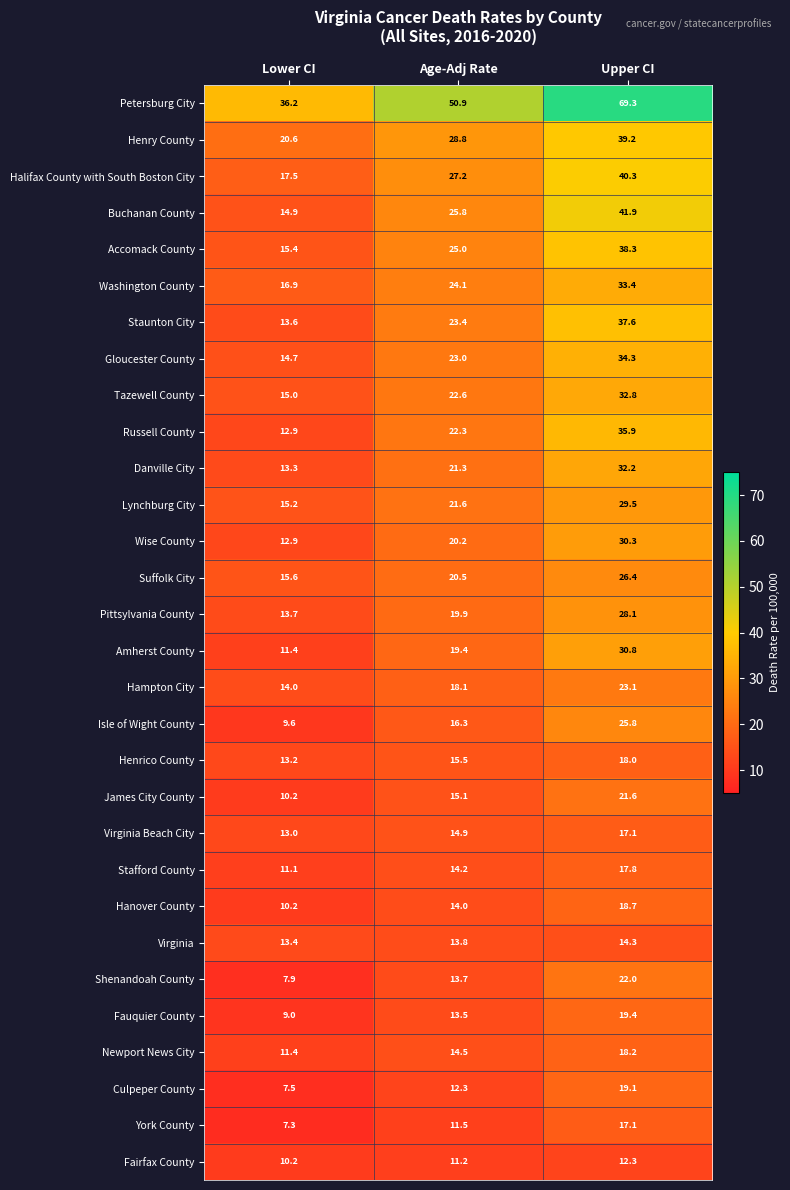

Which series has the largest total across all categories?

Petersburg City